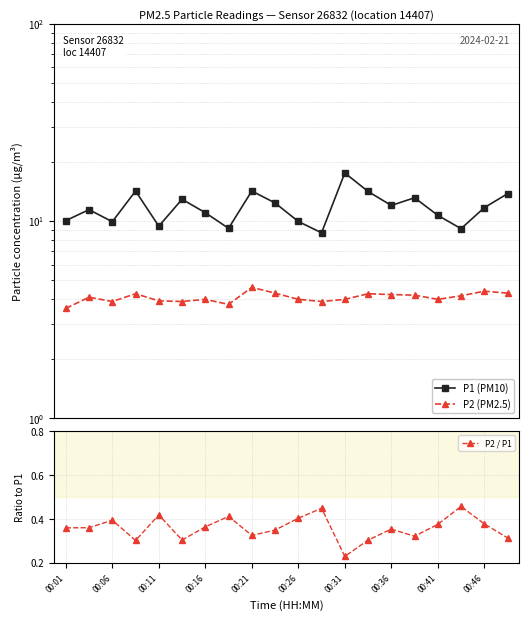

True or false: P2 / P1 has a value of 0.3 at 00:31.

False